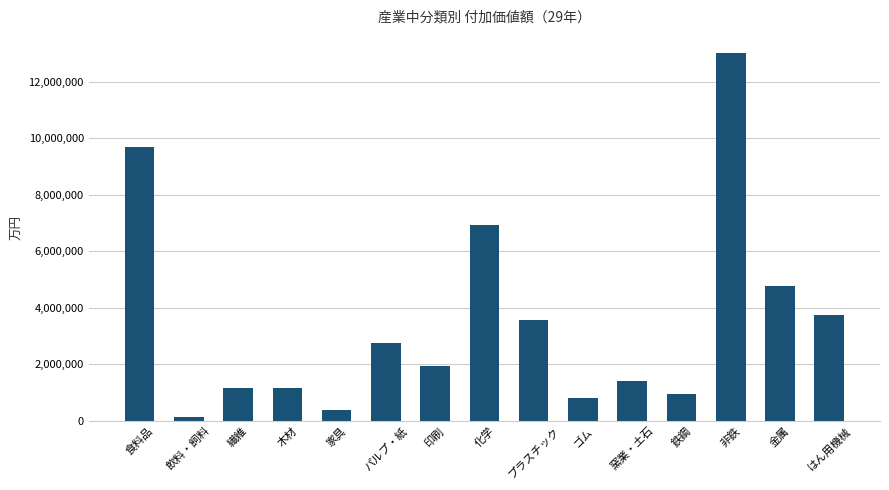

The value at パルプ・紙 is 4438686. True or false?

False